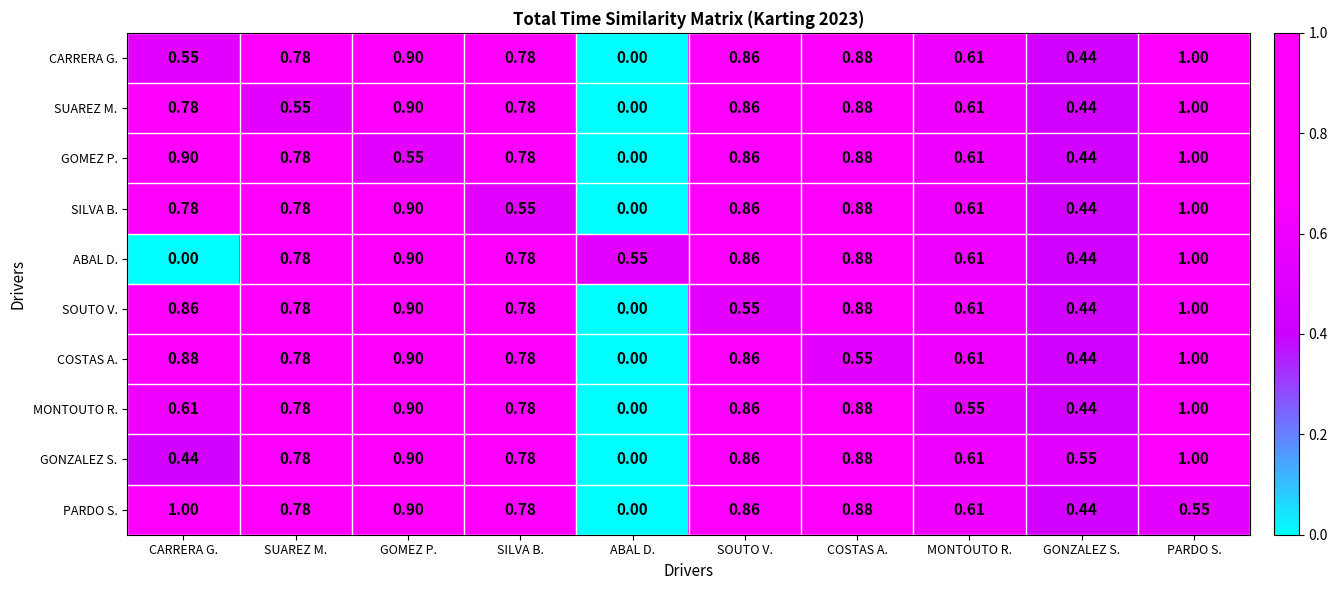

Is the value of SUAREZ M. at COSTAS A. greater than the value of SILVA B. at ABAL D.?

Yes